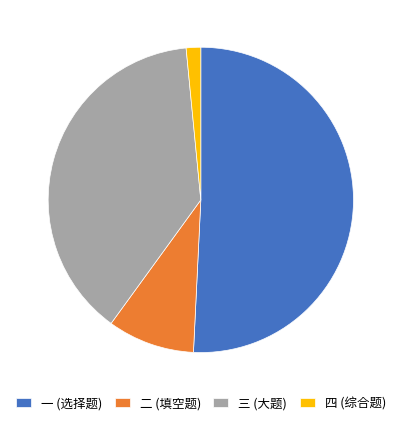

Which category accounts for the majority?

一 (选择题)